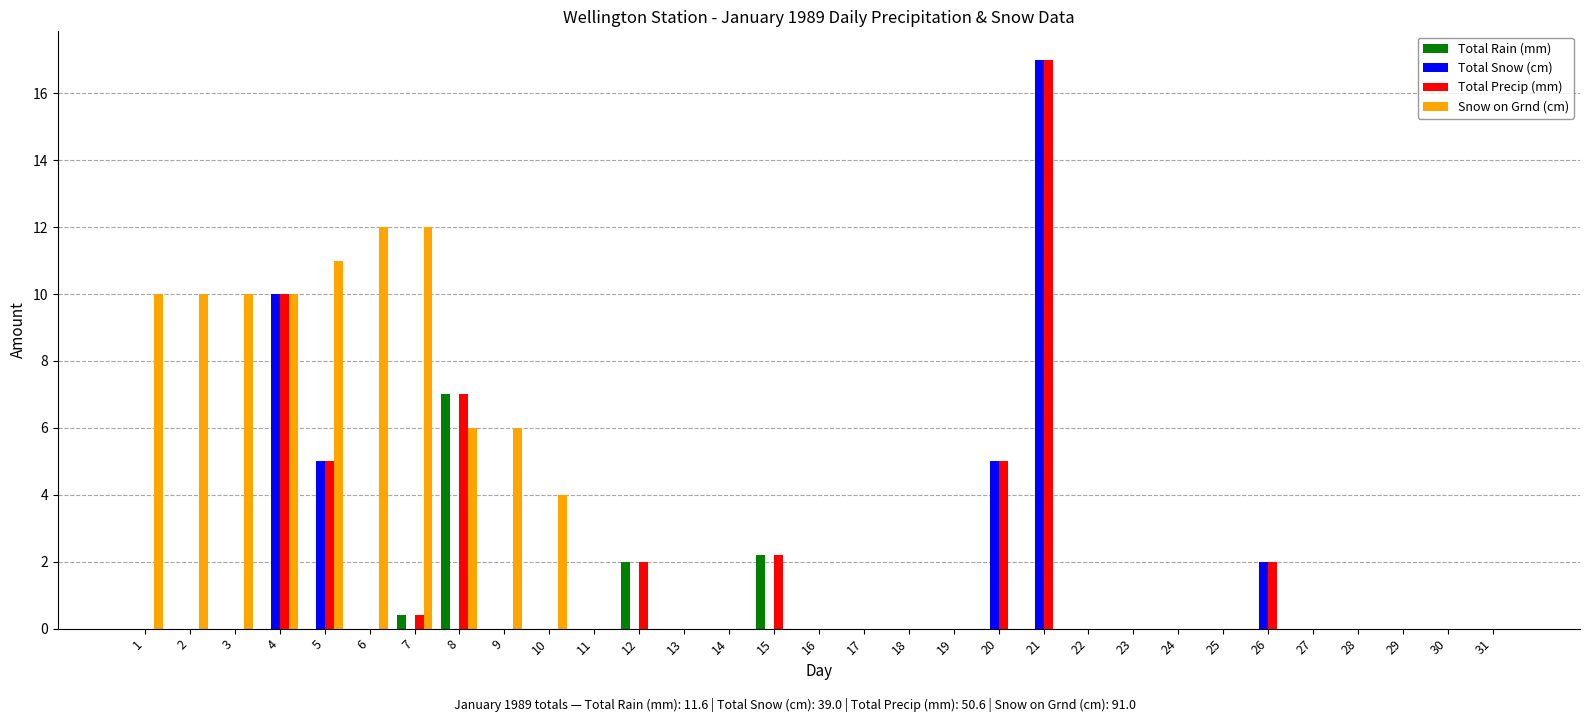

Is it true that Total Precip (mm) equals -6.4 at 10?

False